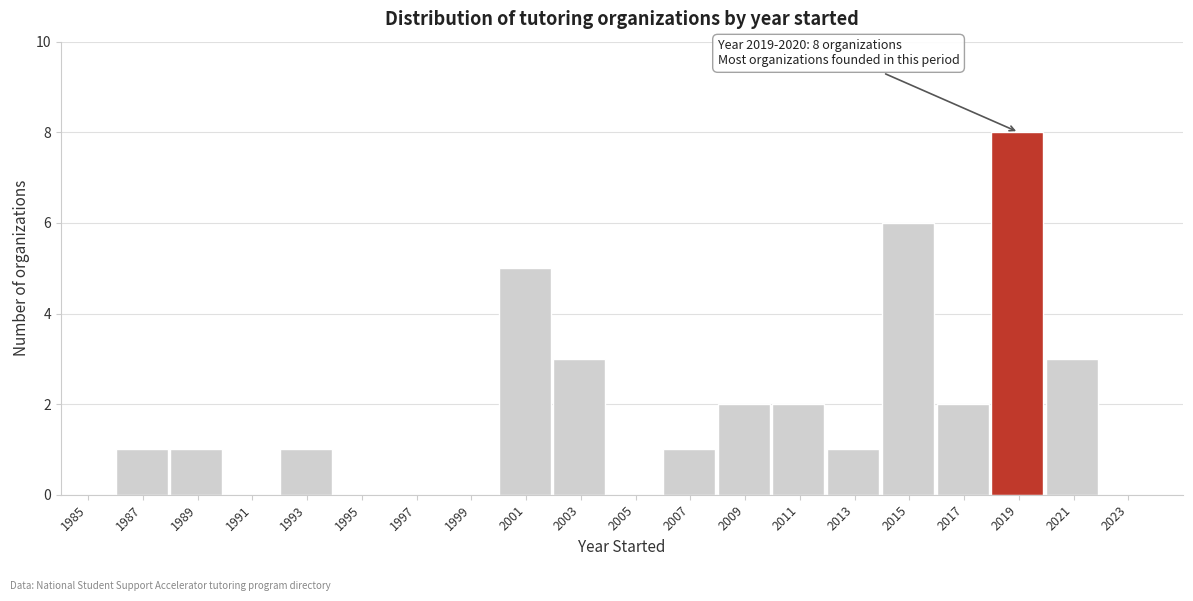

Reading left to right, what are all the values shown in this chart?

1985=0	1987=1	1989=1	1991=0	1993=1	1995=0	1997=0	1999=0	2001=5	2003=3	2005=0	2007=1	2009=2	2011=2	2013=1	2015=6	2017=2	2019=8	2021=3	2023=0